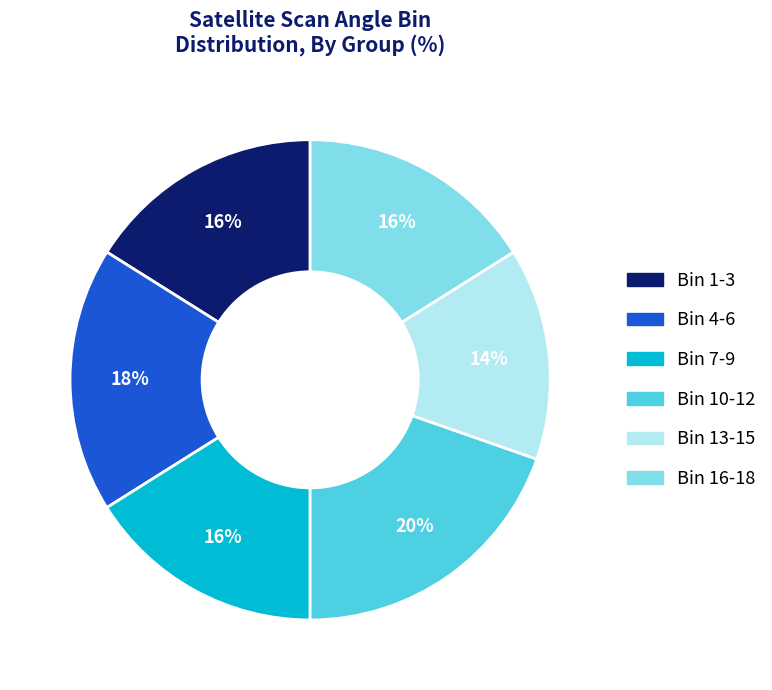

To the nearest percent, what percentage of the pie is Bin 4-6?

18%